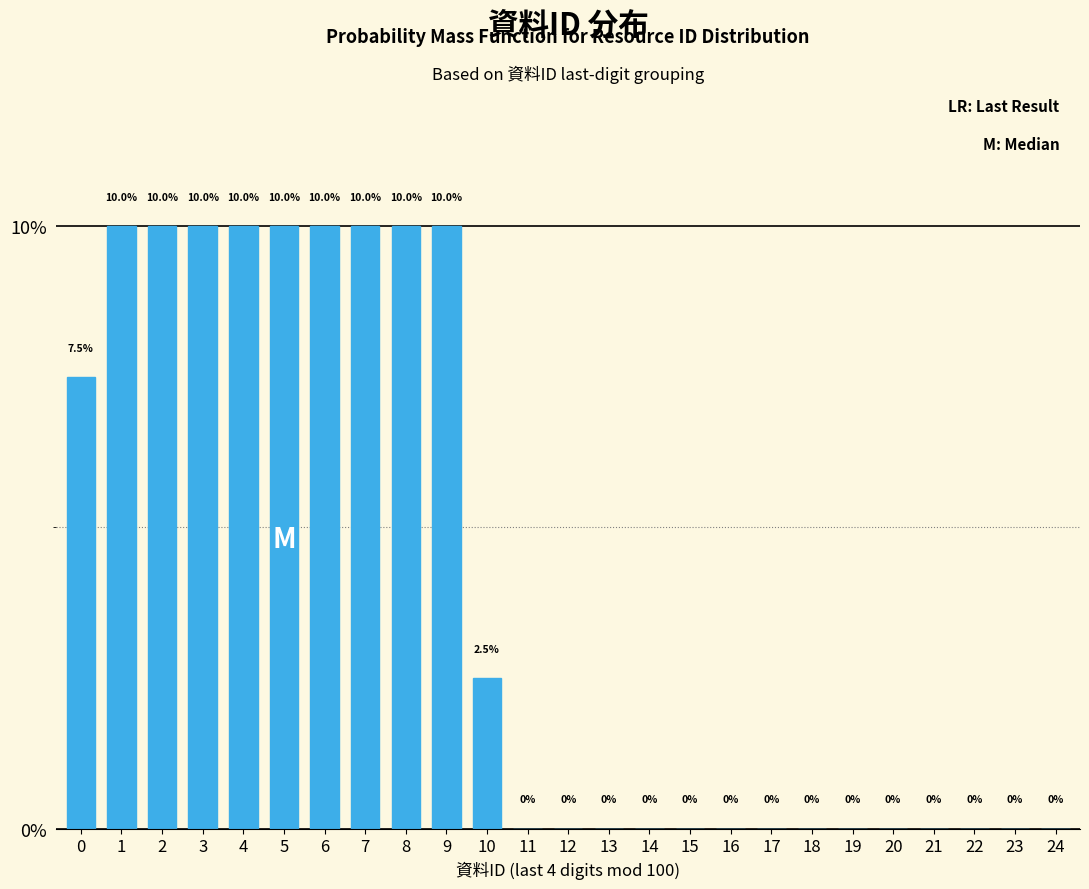

Reading left to right, list all the values displayed in this chart.

0=7.5	1=10.0	2=10.0	3=10.0	4=10.0	5=10.0	6=10.0	7=10.0	8=10.0	9=10.0	10=2.5	11=0.0	12=0.0	13=0.0	14=0.0	15=0.0	16=0.0	17=0.0	18=0.0	19=0.0	20=0.0	21=0.0	22=0.0	23=0.0	24=0.0